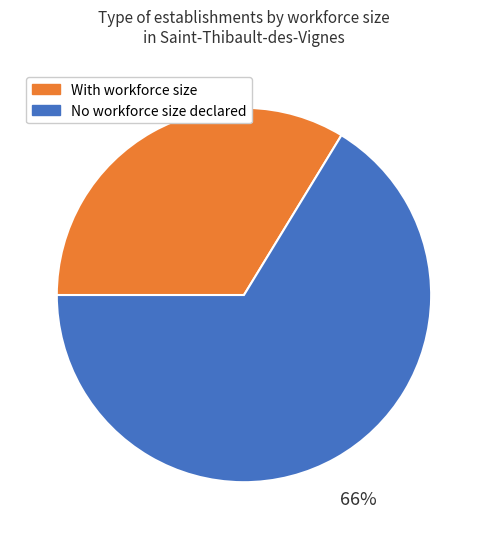

To the nearest percent, what is the average slice percentage?

50%